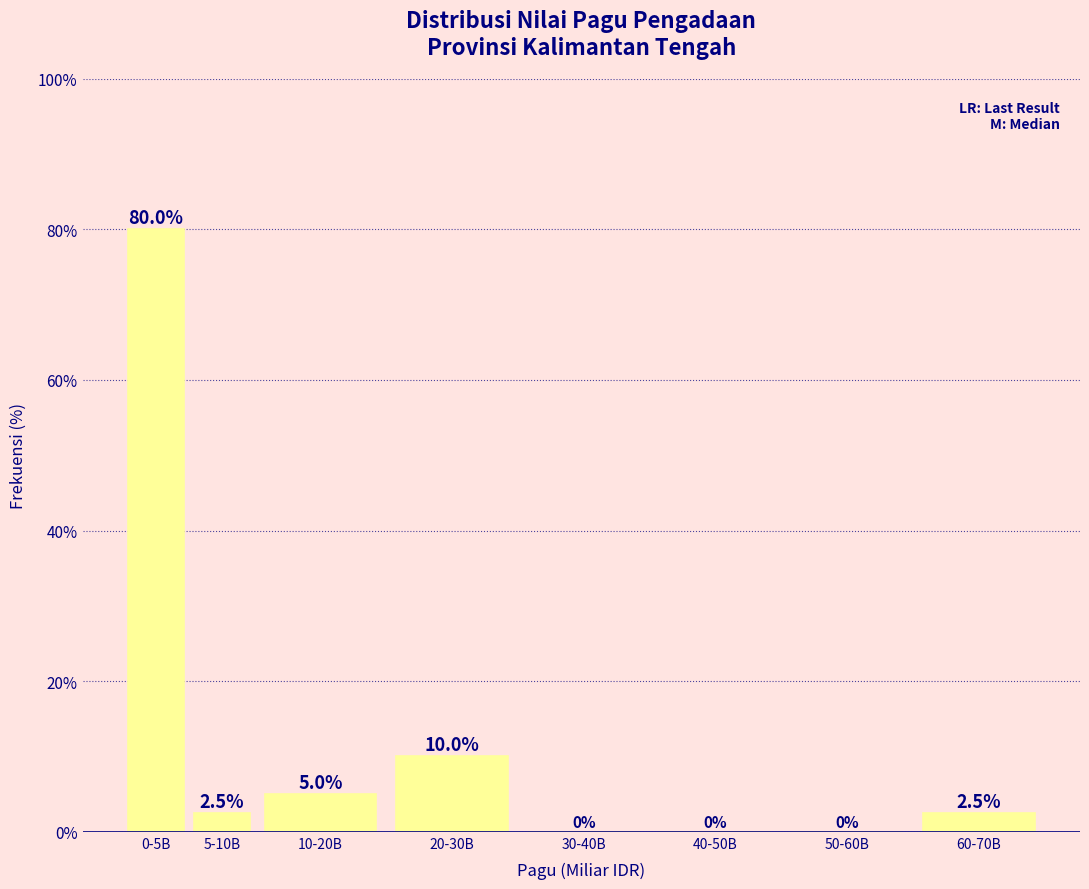

Reading left to right, what are all the values shown in this chart?

0-5B=80.0	5-10B=2.5	10-20B=5.0	20-30B=10.0	30-40B=0.0	40-50B=0.0	50-60B=0.0	60-70B=2.5